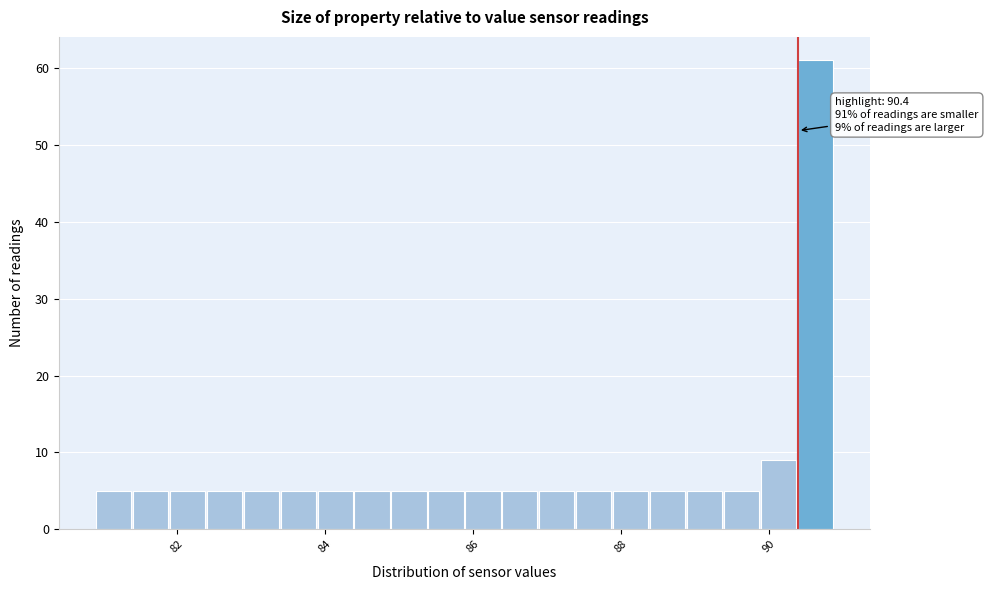

Read against the x-axis, roughly where is the centre of the tallest bar?

90.6